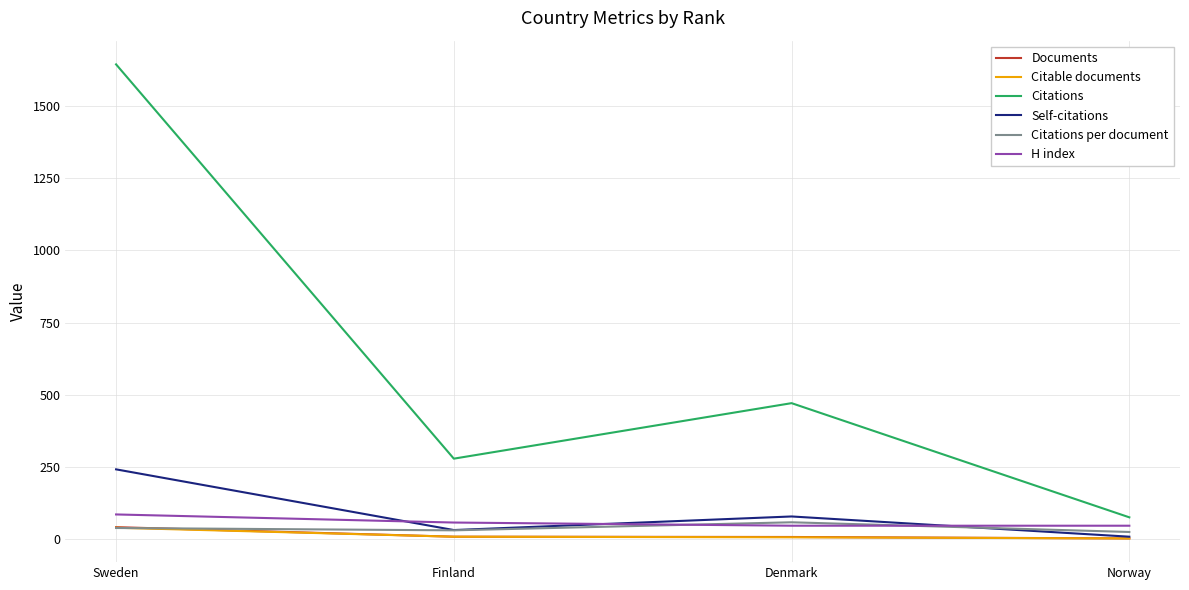

What is the average value of the Documents series?

15.5